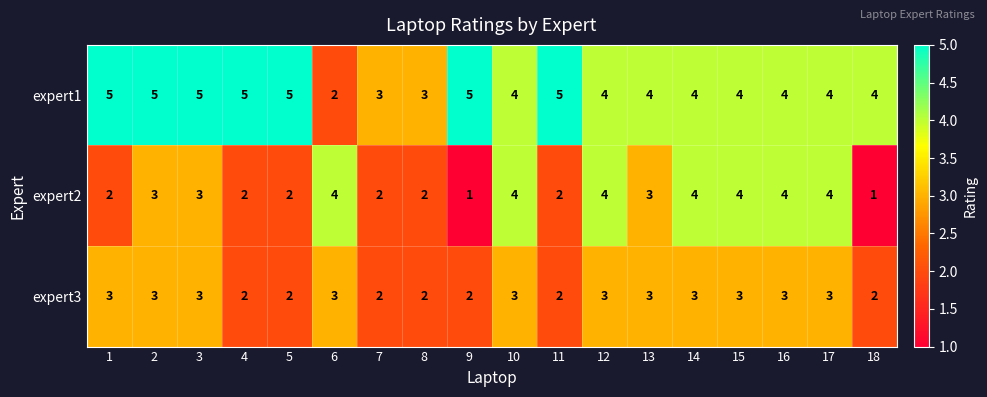

The expert2 series shows 2 at 7. True or false?

True